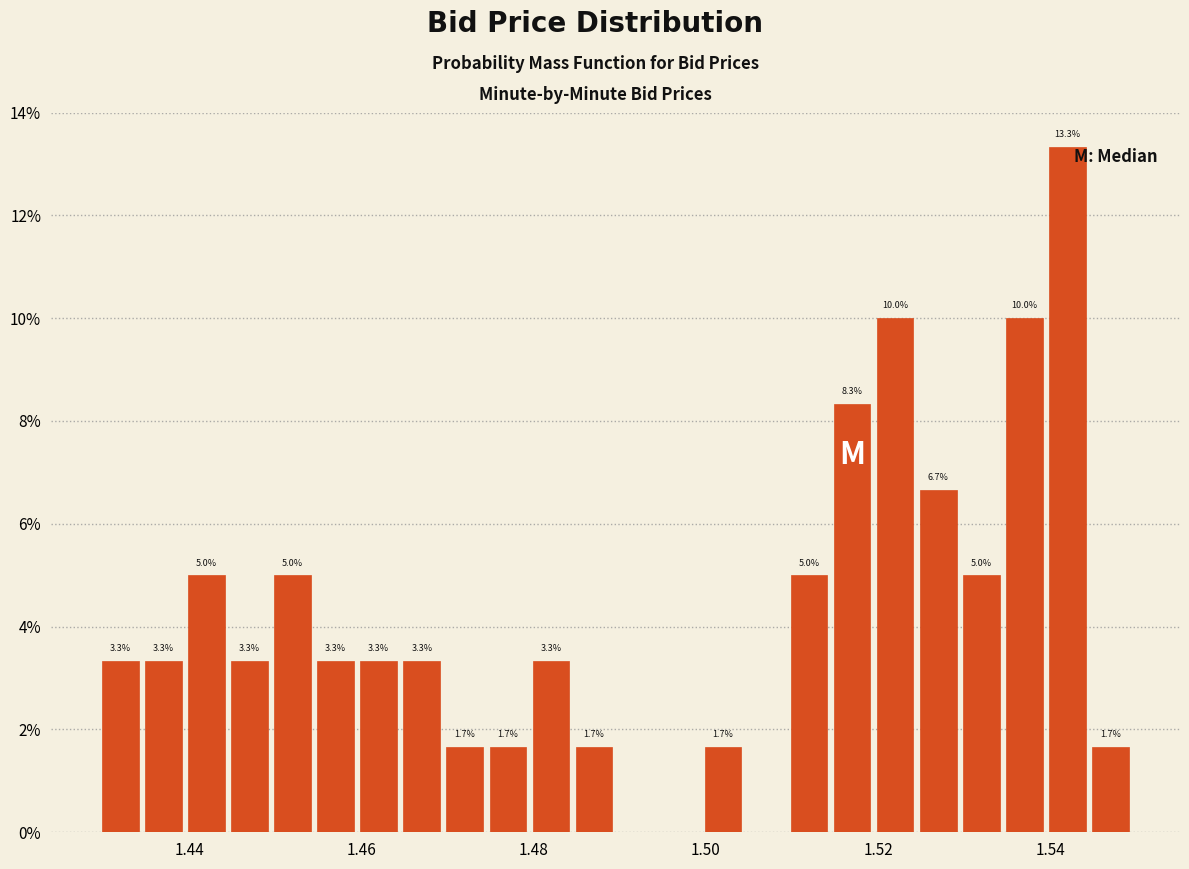

Around what value on the x-axis is the tallest bar? Give the approximate position of its centre, as read against the axis.

1.542